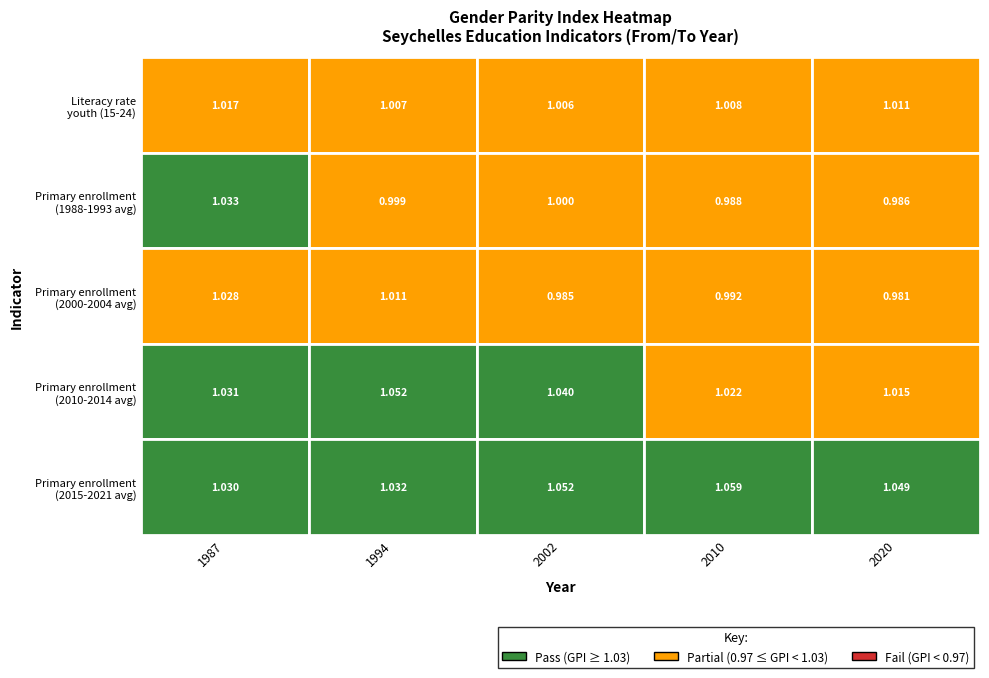

True or false: SYC_2000s has a value of 0.3 at 3.

False